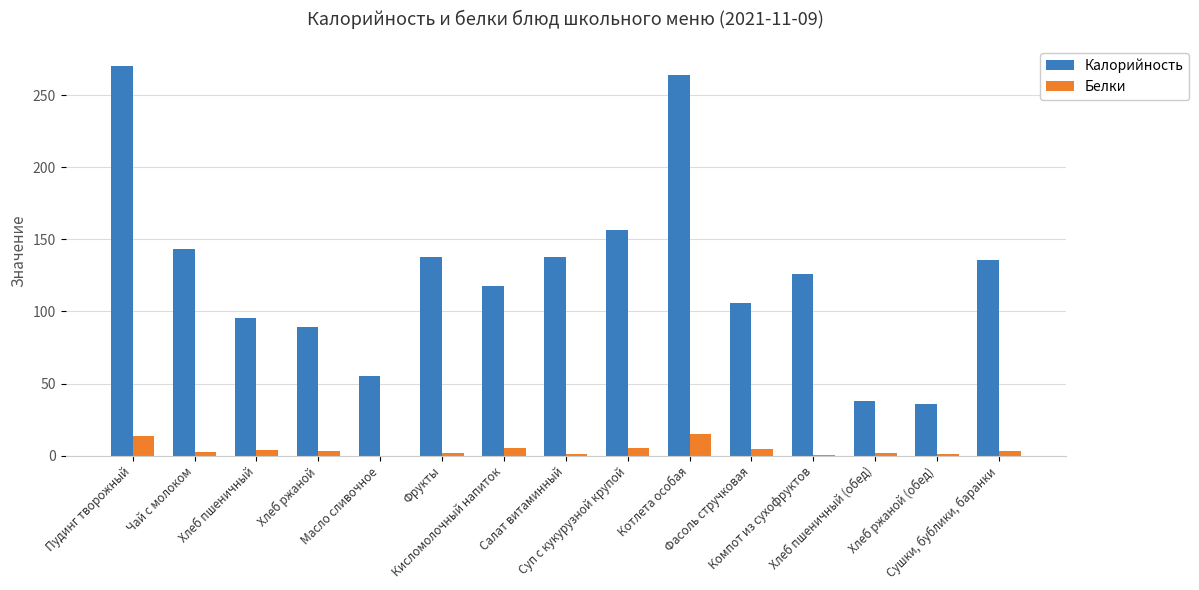

What value does the Белки series have at Салат витаминный?

1.1